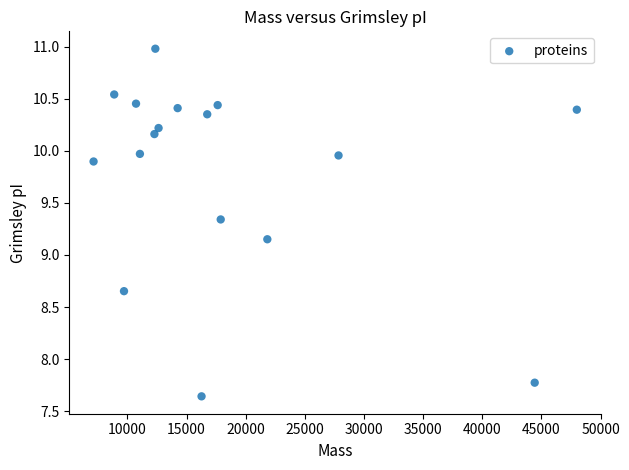

What is the range of Y values (max minus min)?

3.3